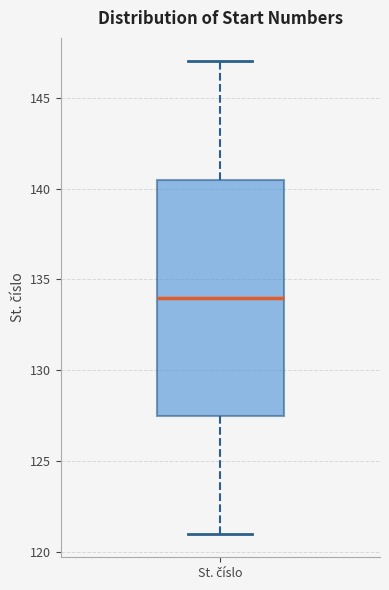

Where does the median line of the box for St. číslo sit on the y-axis? The values are not printed on the chart, so give them approximately, as read against the axis.

134.0